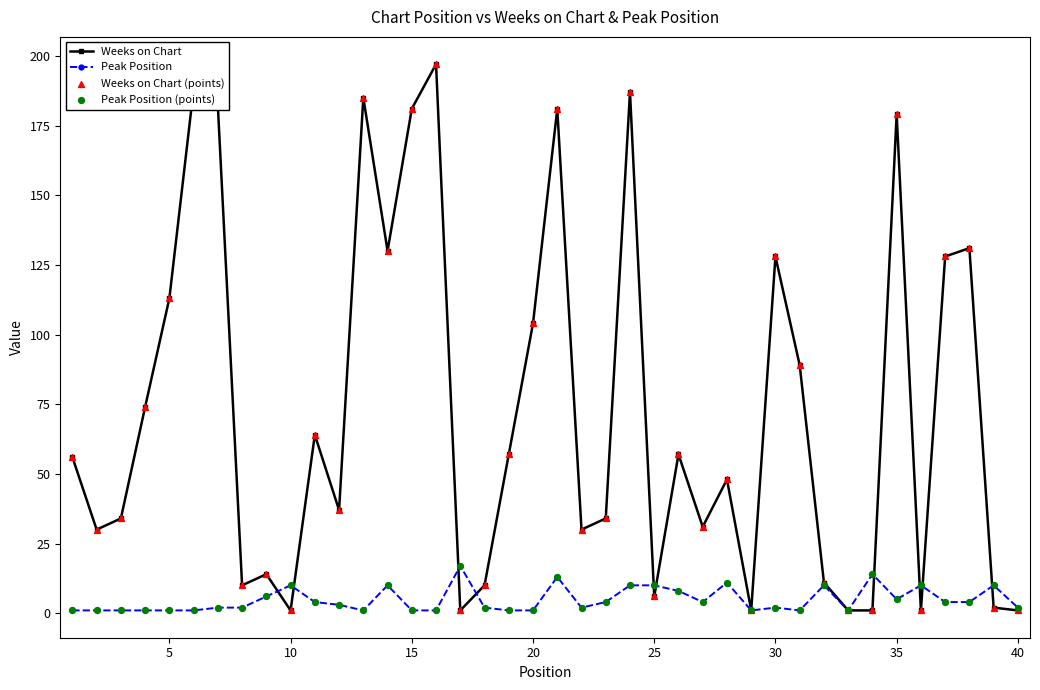

Which series has the largest range (max minus min)?

Weeks on Chart